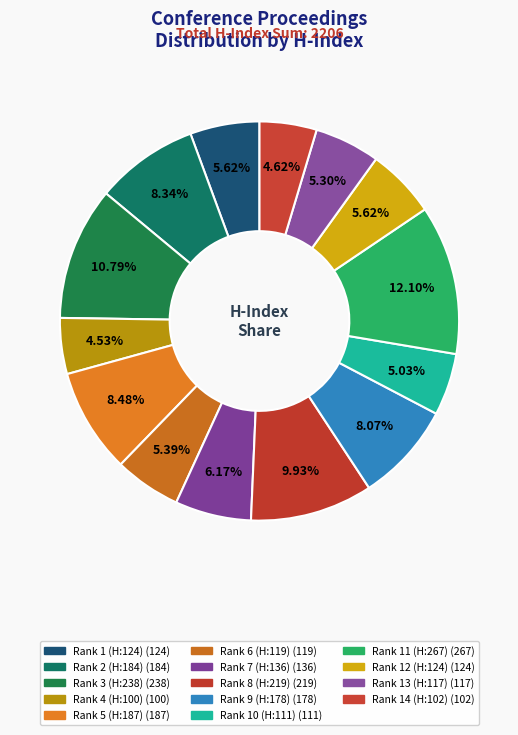

Combined, what portion of the pie is Rank 2 (H:184) and Rank 11 (H:267)?

20.4%